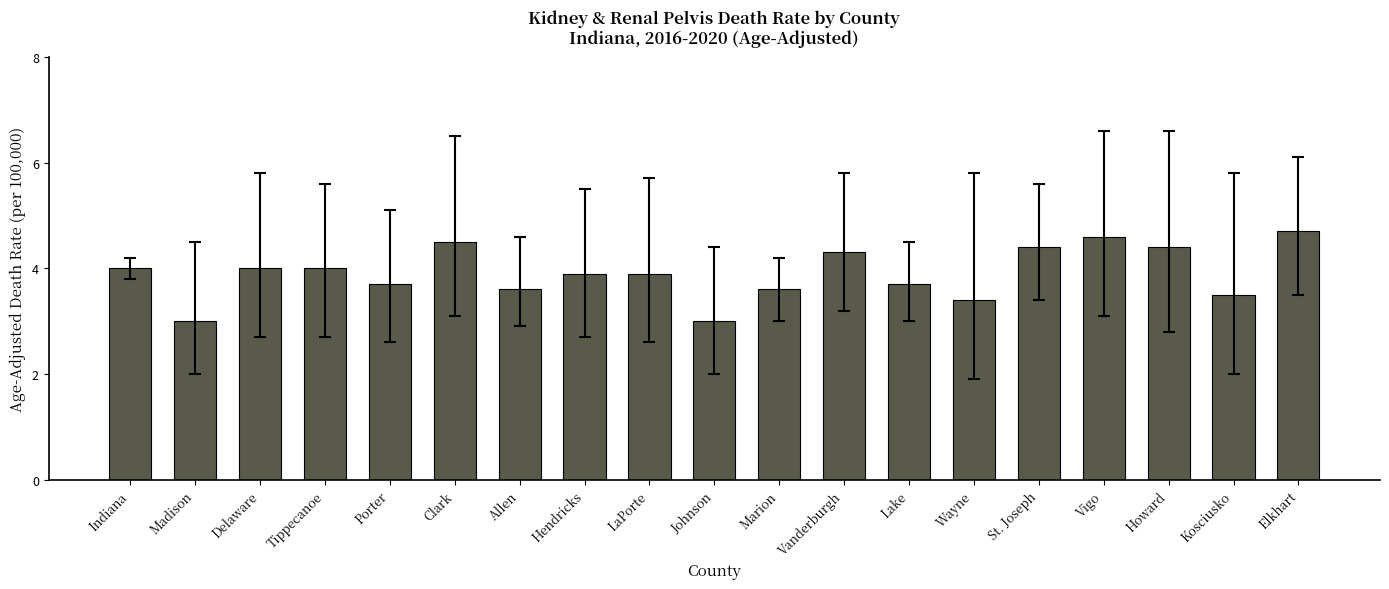

What is the greatest value displayed?

4.7